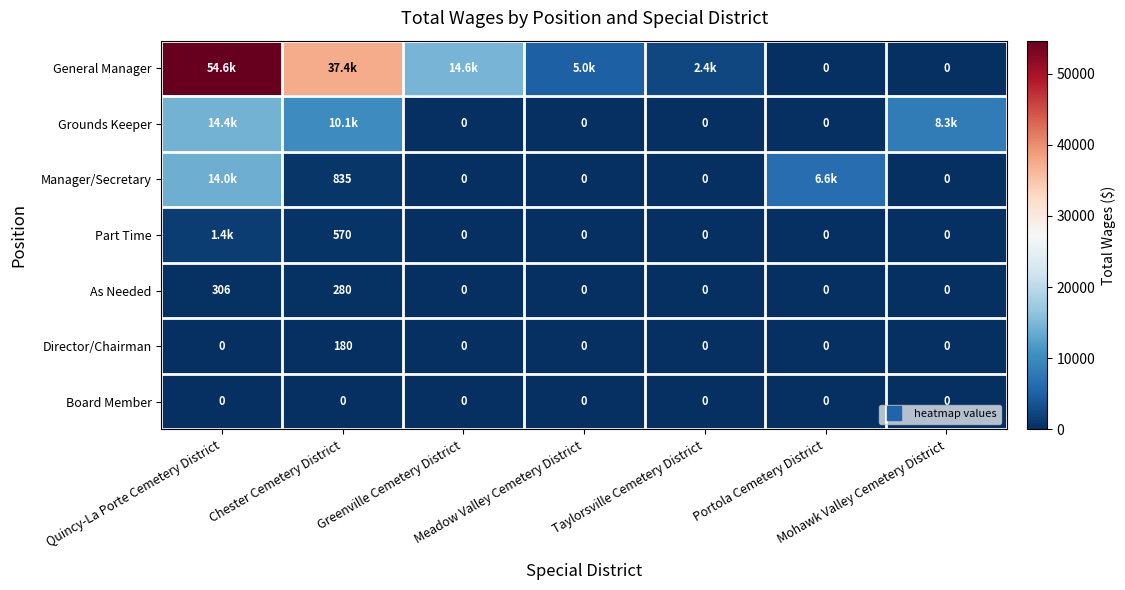

What is the maximum value for Director/Chairman?

180